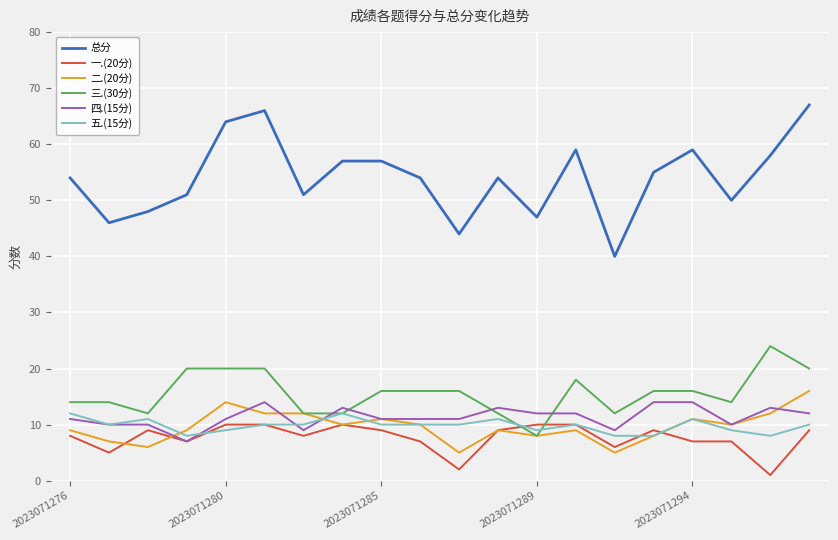

Which series has the largest total across all categories?

总分